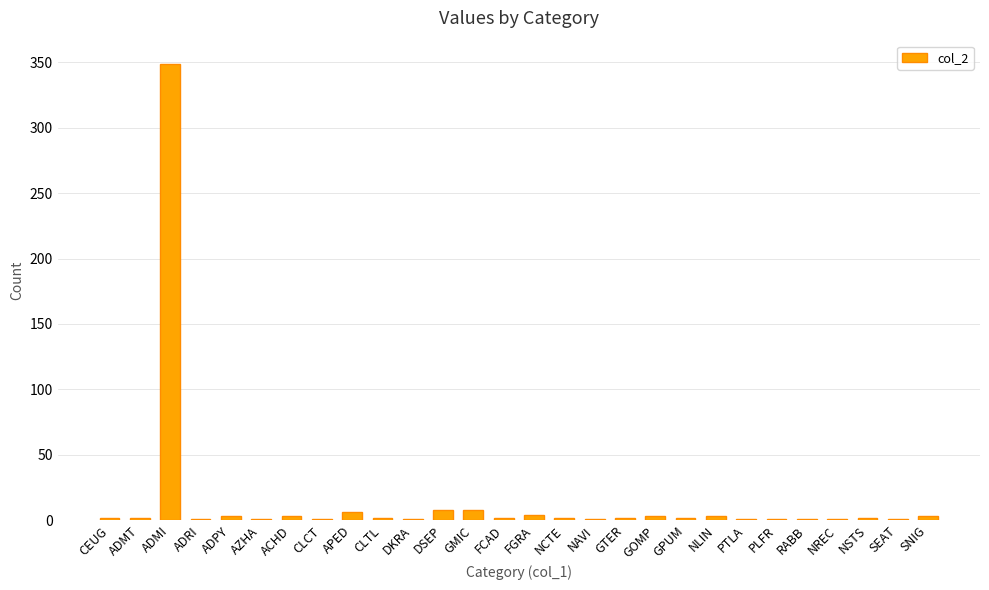

The chart shows a value of 2 at CLTL. True or false?

True